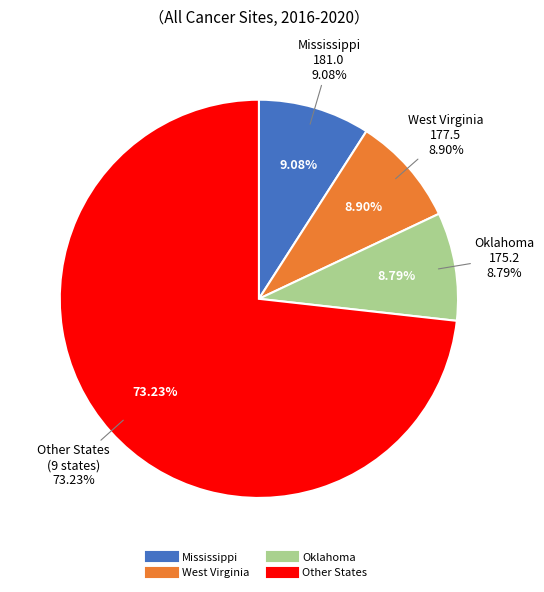

The West Virginia slice represents 19% of the pie. True or false?

False